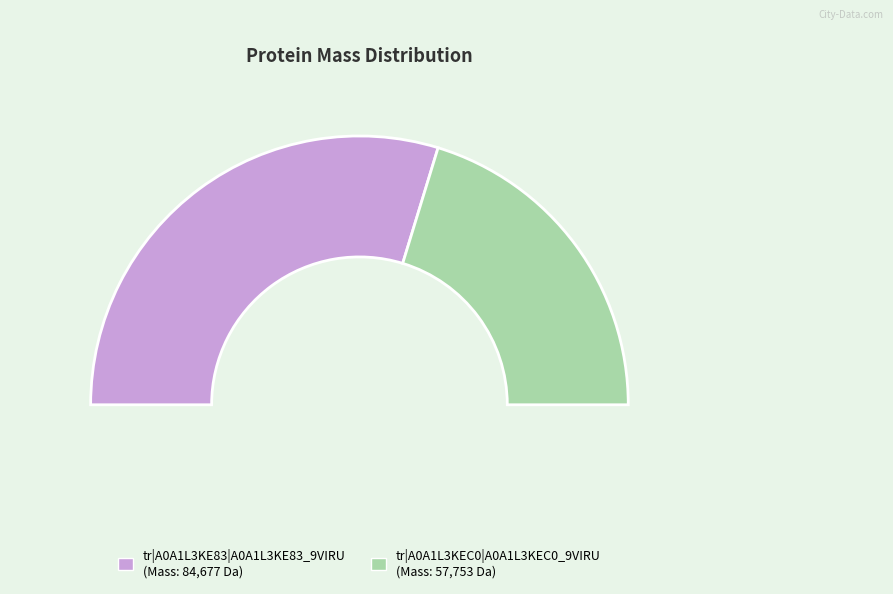

Do tr|A0A1L3KEC0|A0A1L3KEC0_9VIRU and tr|A0A1L3KE83|A0A1L3KE83_9VIRU together represent more than half of the pie?

Yes